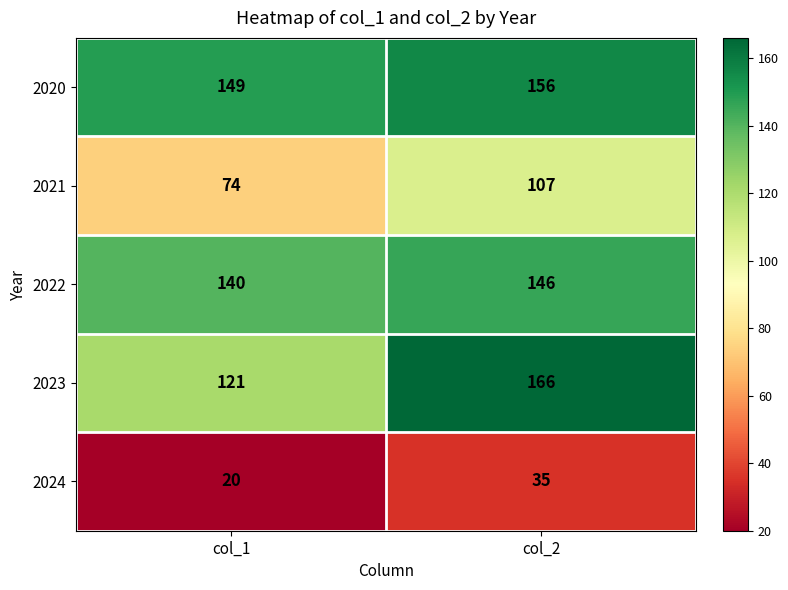

At which category is the sum across all series the highest?

col_2